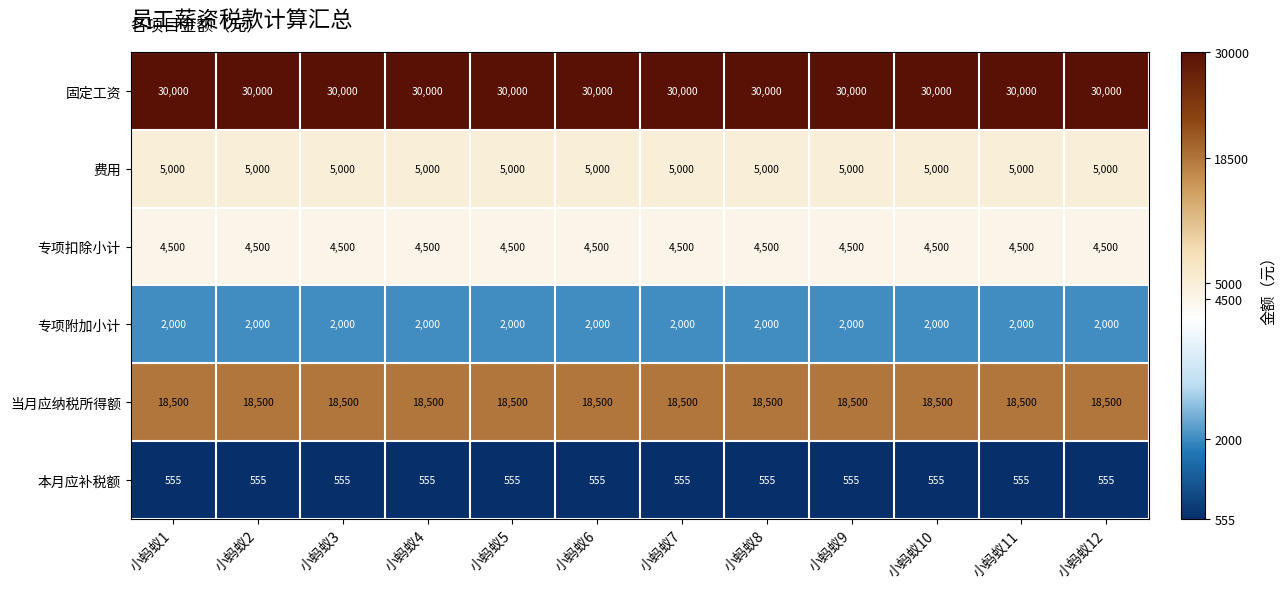

What is the total value across all series at 小蚂蚁6?

60555